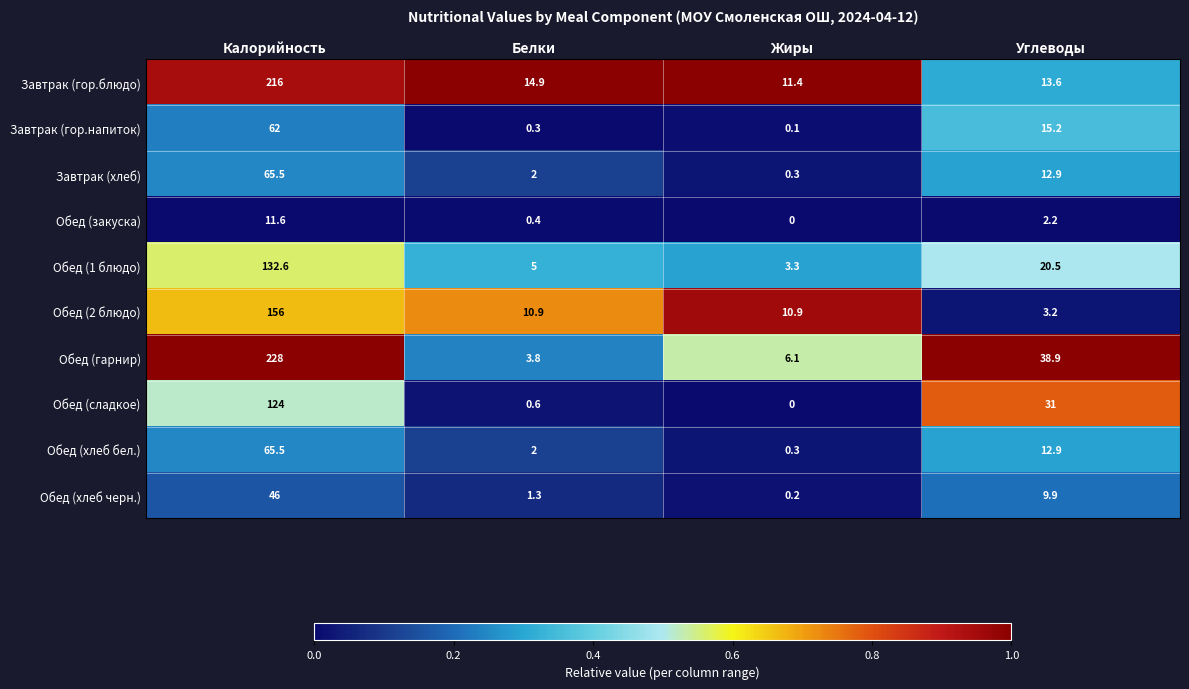

The Завтрак (гор.блюдо) series shows 20.0 at Белки. True or false?

False